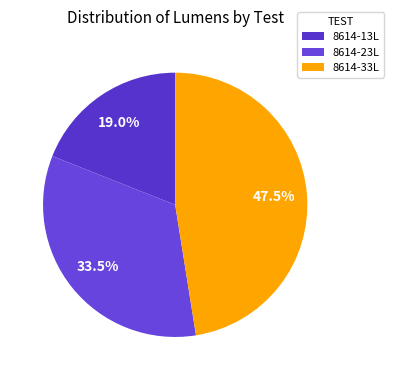

Do 8614-33L and 8614-13L together represent more than half of the pie?

Yes